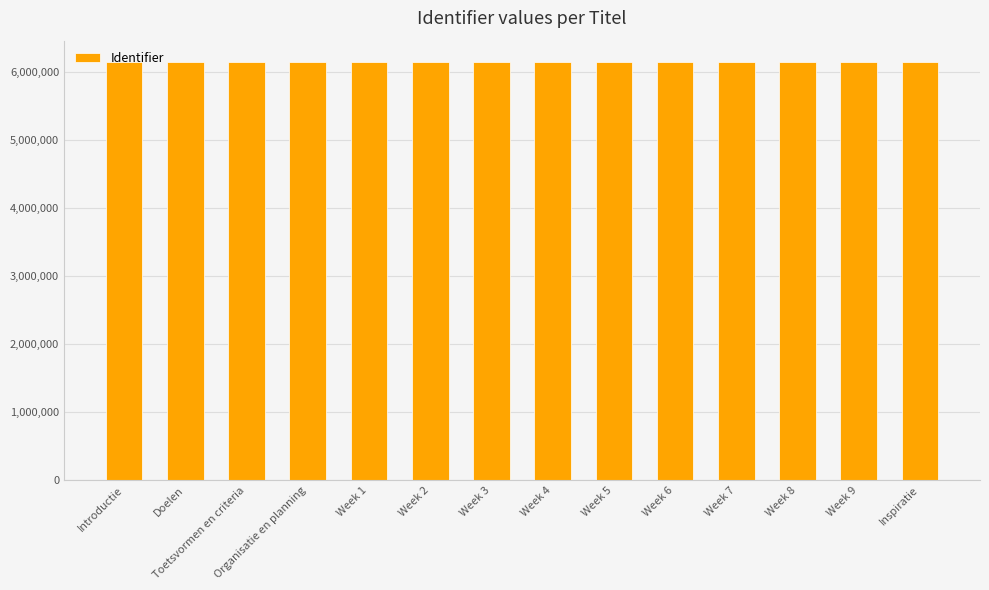

What is the label of the 11th bar from the right?

Organisatie en planning